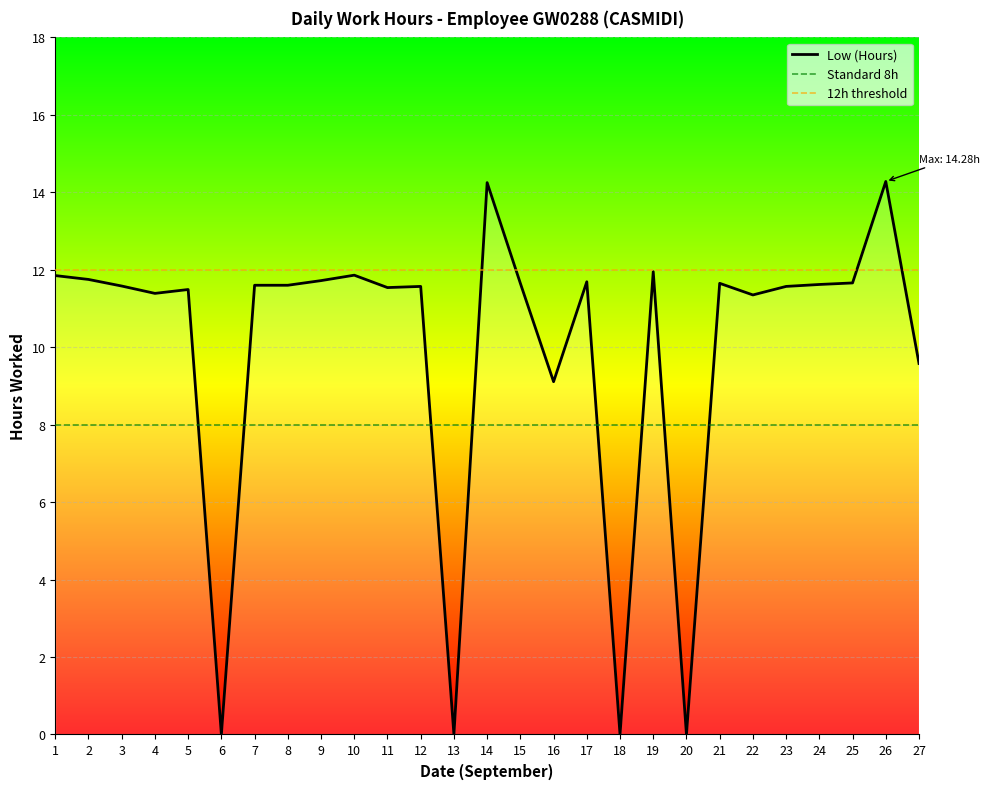

The chart shows a value of 14.3 at 26. True or false?

True